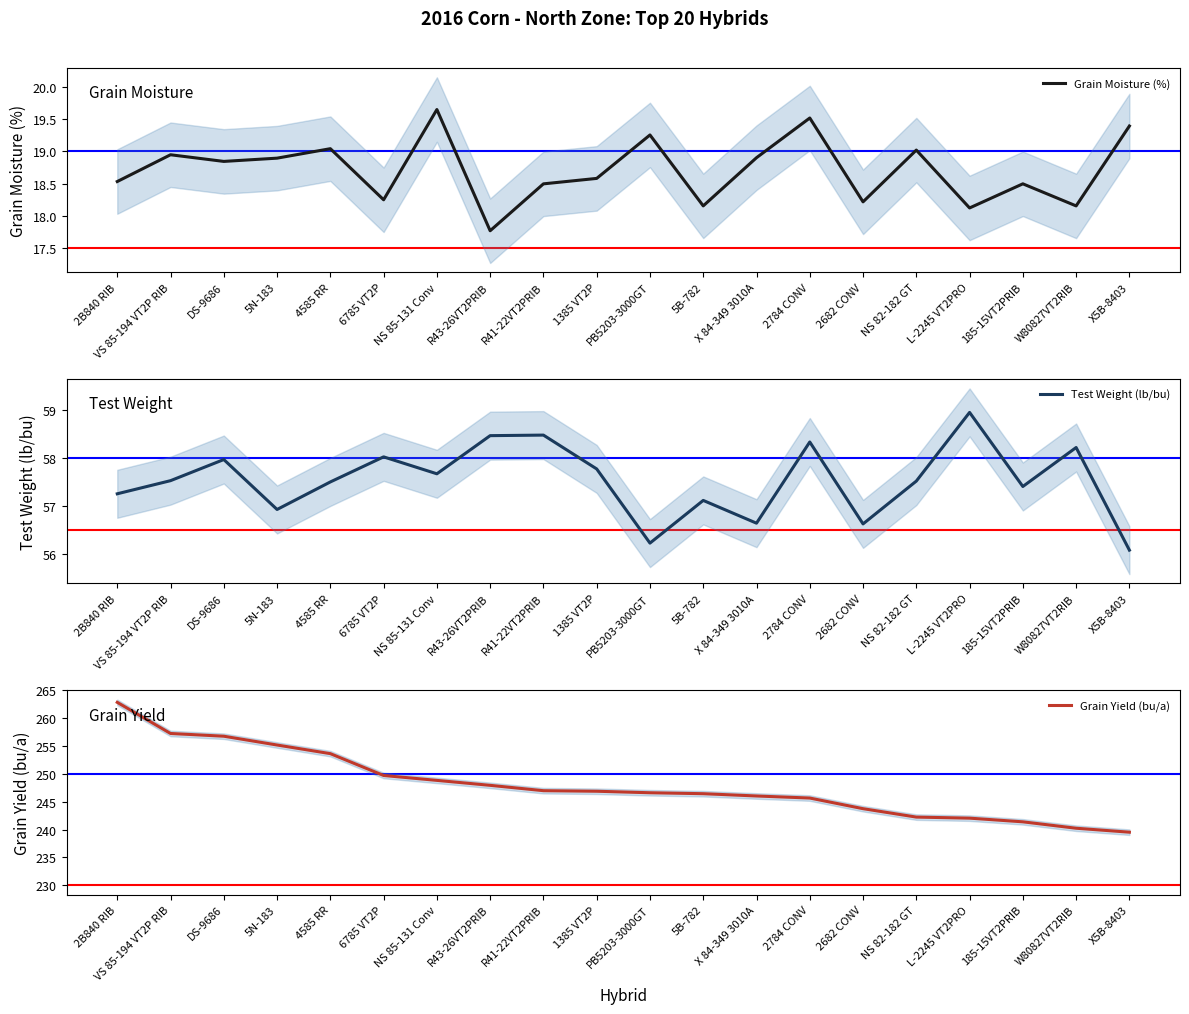

What is the greatest value displayed?

262.8